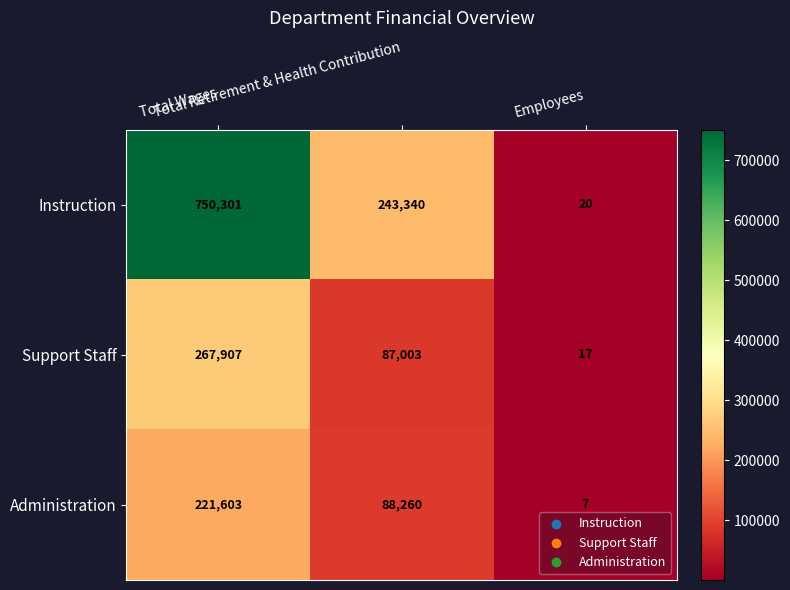

Count the Support Staff values in the range 17 to 267907.

3